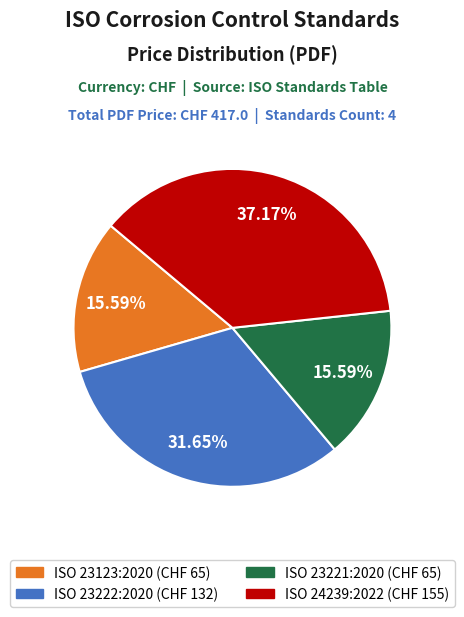

Approximately how many times larger is the value at ISO 23123:2020 compared to ISO 23222:2020?

0.5